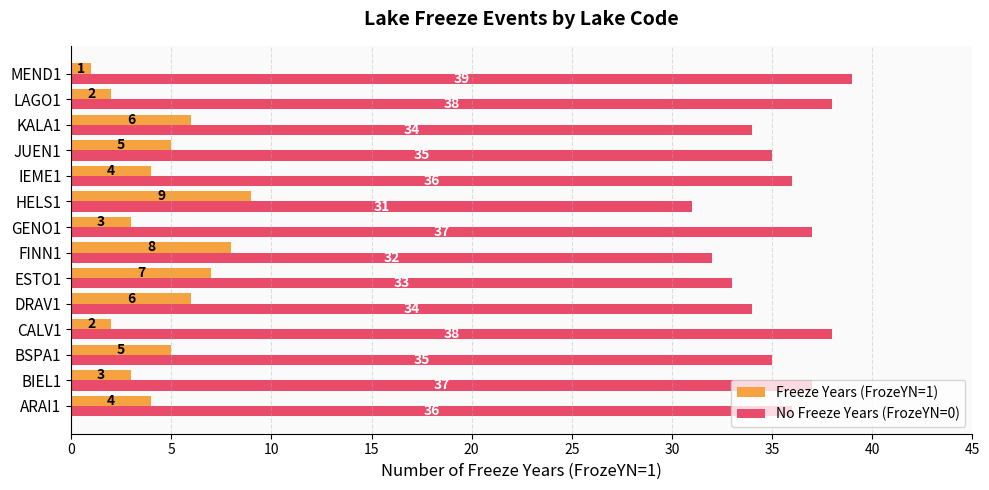

Which category has the highest value in the No Freeze Years (FrozeYN=0) series?

MEND1